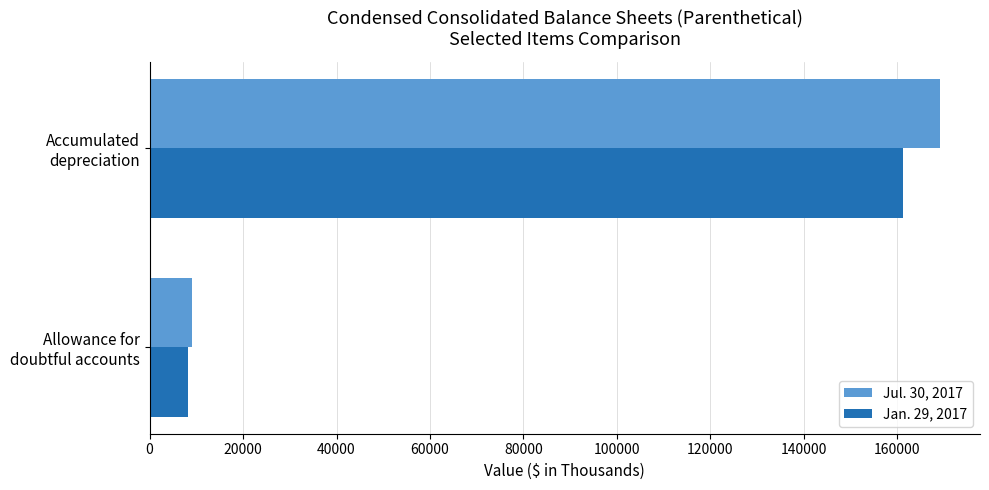

What is the sum of all Jul. 30, 2017 values?

178269